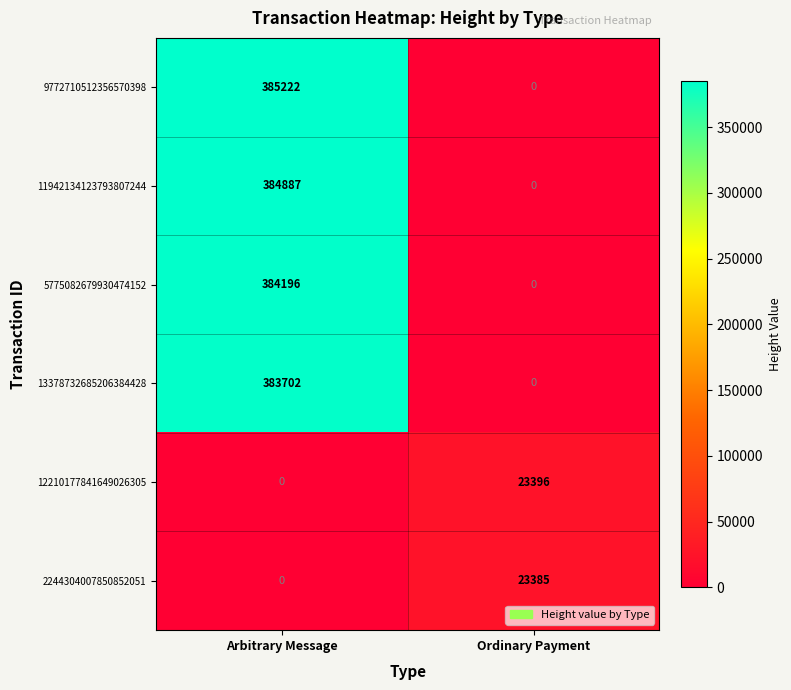

Reading left to right, transcribe all the data shown in this chart.

9772710512356570398: Arbitrary Message=385222	Ordinary Payment=0
11942134123793807244: Arbitrary Message=384887	Ordinary Payment=0
5775082679930474152: Arbitrary Message=384196	Ordinary Payment=0
13378732685206384428: Arbitrary Message=383702	Ordinary Payment=0
12210177841649026305: Arbitrary Message=0	Ordinary Payment=23396
2244304007850852051: Arbitrary Message=0	Ordinary Payment=23385